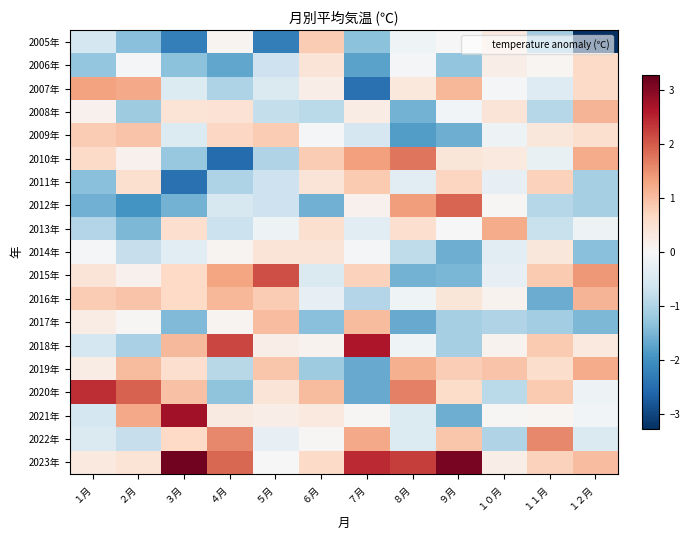

Reading right to left, what are all the values shown in this chart?

2005年: １２月=-3.3	１１月=-1.1	１０月=0.3	９月=-0.0	８月=-0.1	７月=-1.4	６月=0.8	５月=-2.3	４月=0.1	３月=-2.2	２月=-1.4	１月=-0.6
2006年: １２月=0.6	１１月=0.1	１０月=0.2	９月=-1.3	８月=-0.0	７月=-1.8	６月=0.4	５月=-0.7	４月=-1.7	３月=-1.3	２月=-0.1	１月=-1.3
2007年: １２月=0.6	１１月=-0.4	１０月=-0.1	９月=1.1	８月=0.4	７月=-2.5	６月=0.2	５月=-0.5	４月=-1.0	３月=-0.4	２月=1.2	１月=1.3
2008年: １２月=1.1	１１月=-0.9	１０月=0.4	９月=-0.1	８月=-1.5	７月=0.2	６月=-0.9	５月=-0.8	４月=0.5	３月=0.5	２月=-1.2	１月=0.1
2009年: １２月=0.5	１１月=0.4	１０月=-0.2	９月=-1.6	８月=-1.8	７月=-0.6	６月=-0.1	５月=0.8	４月=0.7	３月=-0.4	２月=0.9	１月=0.8
2010年: １２月=1.2	１１月=-0.2	１０月=0.3	９月=0.4	８月=1.8	７月=1.3	６月=0.8	５月=-1.0	４月=-2.5	３月=-1.2	２月=0.1	１月=0.6
2011年: １２月=-1.1	１１月=0.8	１０月=-0.3	９月=0.7	８月=-0.3	７月=0.8	６月=0.4	５月=-0.7	４月=-1.0	３月=-2.4	２月=0.5	１月=-1.4
2012年: １２月=-1.1	１１月=-0.9	１０月=0.0	９月=1.9	８月=1.4	７月=0.1	６月=-1.6	５月=-0.7	４月=-0.5	３月=-1.5	２月=-2.0	１月=-1.6
2013年: １２月=-0.2	１１月=-0.7	１０月=1.2	９月=-0.0	８月=0.6	７月=-0.4	６月=0.5	５月=-0.2	４月=-0.7	３月=0.6	２月=-1.5	１月=-1.0
2014年: １２月=-1.4	１１月=0.4	１０月=-0.4	９月=-1.6	８月=-0.8	７月=-0.1	６月=0.4	５月=0.4	４月=0.1	３月=-0.3	２月=-0.8	１月=-0.1
2015年: １２月=1.4	１１月=0.9	１０月=-0.3	９月=-1.5	８月=-1.5	７月=0.7	６月=-0.5	５月=2.1	４月=1.3	３月=0.7	２月=0.1	１月=0.4
2016年: １２月=1.1	１１月=-1.6	１０月=0.1	９月=0.4	８月=-0.1	７月=-1.0	６月=-0.3	５月=0.8	４月=1.1	３月=0.7	２月=0.9	１月=0.8
2017年: １２月=-1.5	１１月=-1.1	１０月=-1.0	９月=-1.1	８月=-1.6	７月=1.0	６月=-1.4	５月=1.0	４月=0.1	３月=-1.4	２月=0.0	１月=0.2
2018年: １２月=0.3	１１月=0.9	１０月=0.1	９月=-1.1	８月=-0.1	７月=2.6	６月=0.1	５月=0.2	４月=2.2	３月=1.1	２月=-1.1	１月=-0.6
2019年: １２月=1.2	１１月=0.6	１０月=0.9	９月=0.8	８月=1.2	７月=-1.7	６月=-1.2	５月=0.9	４月=-0.9	３月=0.6	２月=1.0	１月=0.2
2020年: １２月=-0.2	１１月=0.9	１０月=-0.9	９月=0.6	８月=1.7	７月=-1.7	６月=1.0	５月=0.4	４月=-1.3	３月=1.0	２月=1.9	１月=2.4
2021年: １２月=-0.1	１１月=0.1	１０月=0.0	９月=-1.6	８月=-0.4	７月=0.0	６月=0.3	５月=0.2	４月=0.3	３月=2.8	２月=1.2	１月=-0.6
2022年: １２月=-0.5	１１月=1.6	１０月=-1.0	９月=0.9	８月=-0.4	７月=1.2	６月=0.0	５月=-0.3	４月=1.6	３月=0.7	２月=-0.8	１月=-0.5
2023年: １２月=1.0	１１月=0.8	１０月=0.2	９月=3.1	８月=2.3	７月=2.4	６月=0.6	５月=0.0	４月=1.9	３月=3.2	２月=0.4	１月=0.3